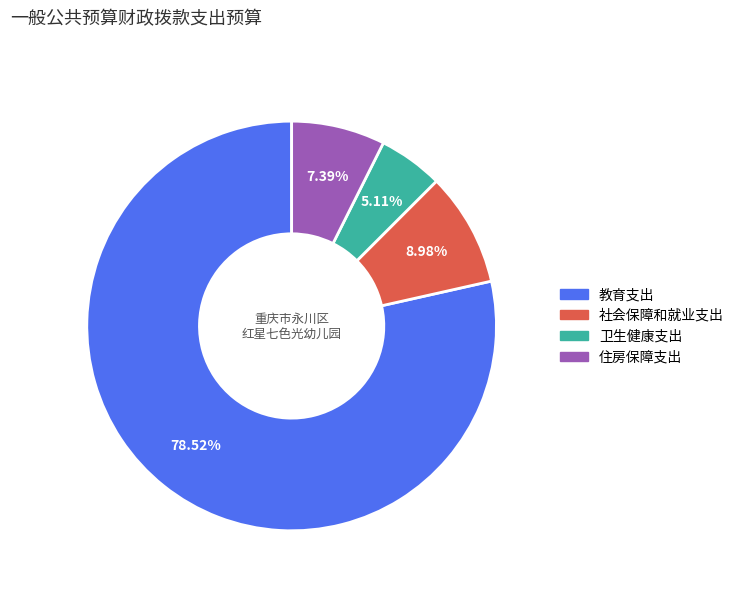

Which slice is the largest?

教育支出